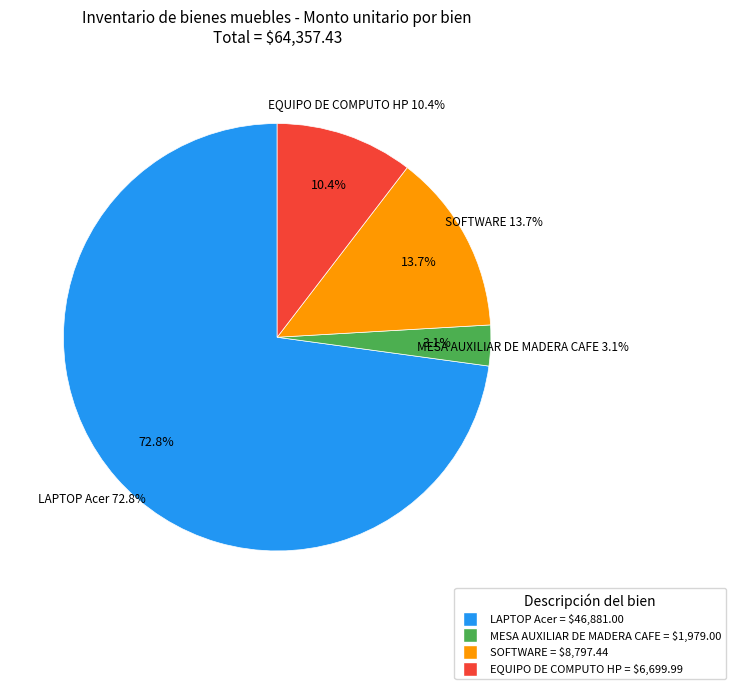

Which has a higher value, EQUIPO DE COMPUTO HP (51) or LAPTOP Acer (45)?

LAPTOP Acer (45)